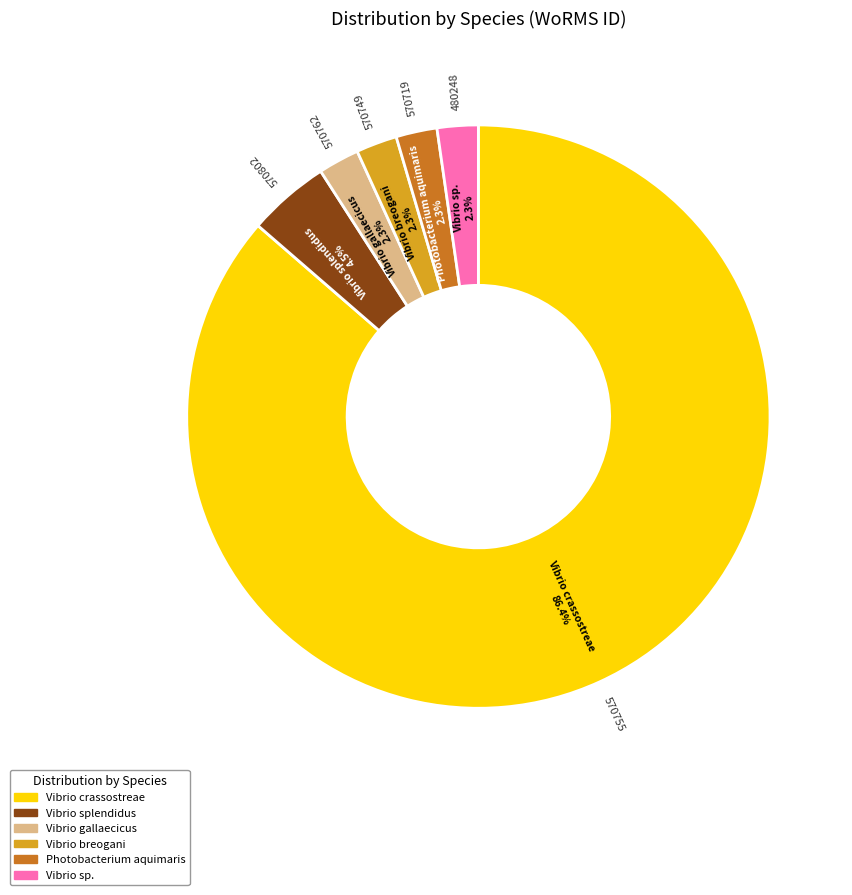

Which category has the biggest portion of the pie?

Vibrio crassostreae